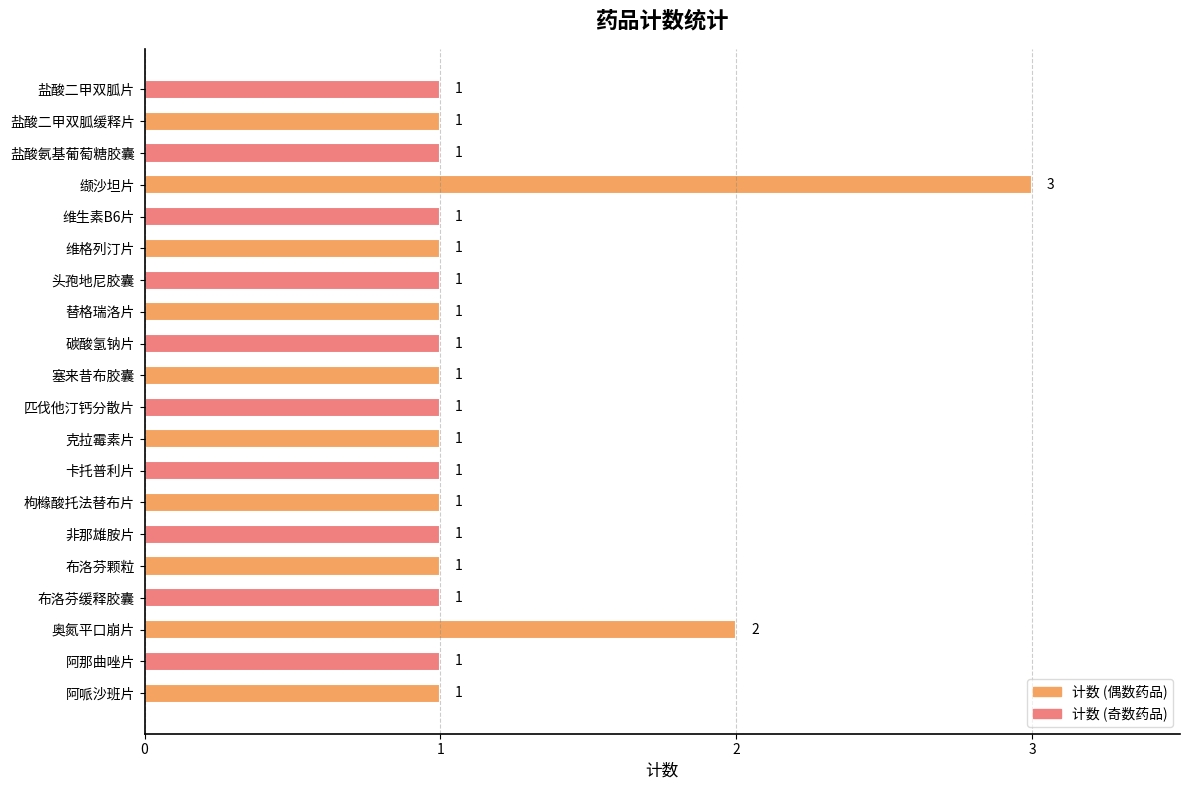

Is it true that the value at 布洛芬缓释胶囊 is 1?

True